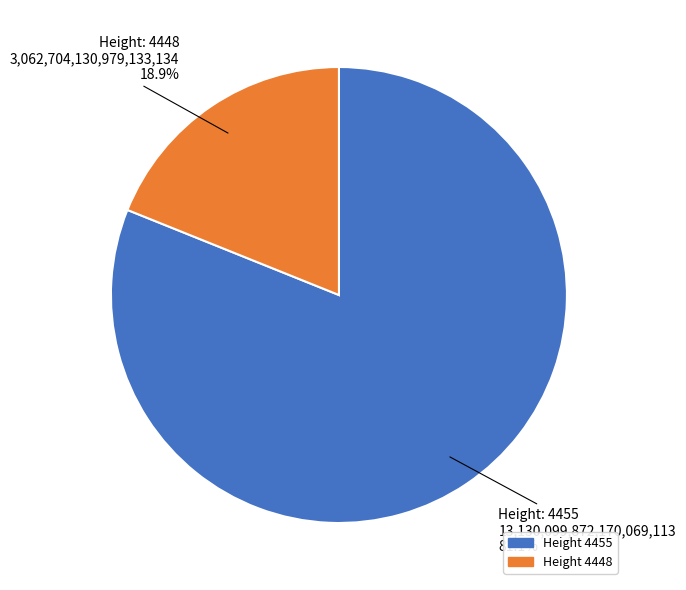

Is there any slice that represents more than half of the pie?

Yes